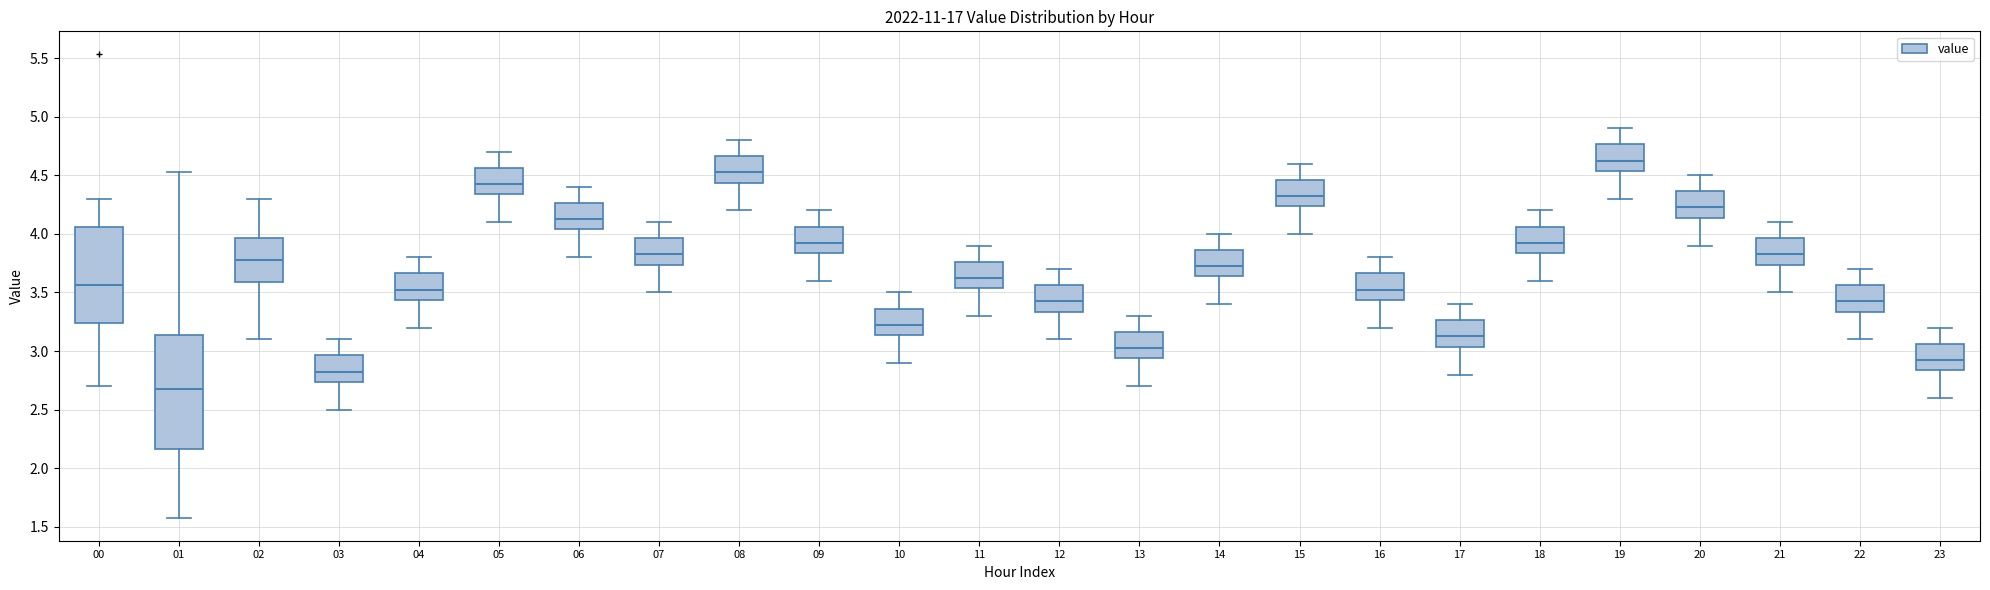

Reading left to right, transcribe this box plot: for each box, give where its median line is, the range the box spans, and where its two whiskers end, as read against the y-axis. The values are not printed on the chart, so give them approximately, as read against the axis.

00: median 3.55, box 3.25 to 4.05, whiskers 2.70 to 4.30
01: median 2.70, box 2.15 to 3.15, whiskers 1.60 to 4.55
02: median 3.80, box 3.60 to 3.95, whiskers 3.10 to 4.30
03: median 2.85, box 2.75 to 2.95, whiskers 2.50 to 3.10
04: median 3.55, box 3.45 to 3.65, whiskers 3.20 to 3.80
05: median 4.45, box 4.35 to 4.55, whiskers 4.10 to 4.70
06: median 4.15, box 4.05 to 4.25, whiskers 3.80 to 4.40
07: median 3.85, box 3.75 to 3.95, whiskers 3.50 to 4.10
08: median 4.55, box 4.45 to 4.65, whiskers 4.20 to 4.80
09: median 3.95, box 3.85 to 4.05, whiskers 3.60 to 4.20
10: median 3.25, box 3.15 to 3.35, whiskers 2.90 to 3.50
11: median 3.65, box 3.55 to 3.75, whiskers 3.30 to 3.90
12: median 3.45, box 3.35 to 3.55, whiskers 3.10 to 3.70
13: median 3.05, box 2.95 to 3.15, whiskers 2.70 to 3.30
14: median 3.75, box 3.65 to 3.85, whiskers 3.40 to 4.00
15: median 4.35, box 4.25 to 4.45, whiskers 4.00 to 4.60
16: median 3.55, box 3.45 to 3.65, whiskers 3.20 to 3.80
17: median 3.15, box 3.05 to 3.25, whiskers 2.80 to 3.40
18: median 3.95, box 3.85 to 4.05, whiskers 3.60 to 4.20
19: median 4.65, box 4.55 to 4.75, whiskers 4.30 to 4.90
20: median 4.25, box 4.15 to 4.35, whiskers 3.90 to 4.50
21: median 3.85, box 3.75 to 3.95, whiskers 3.50 to 4.10
22: median 3.45, box 3.35 to 3.55, whiskers 3.10 to 3.70
23: median 2.95, box 2.85 to 3.05, whiskers 2.60 to 3.20